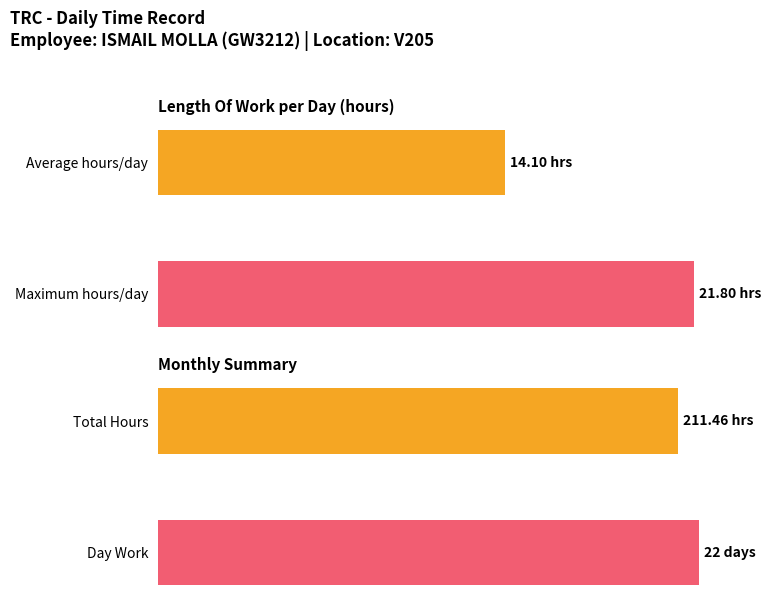

The Length Of Work series shows 13.2 at Maximum hours/day. True or false?

False